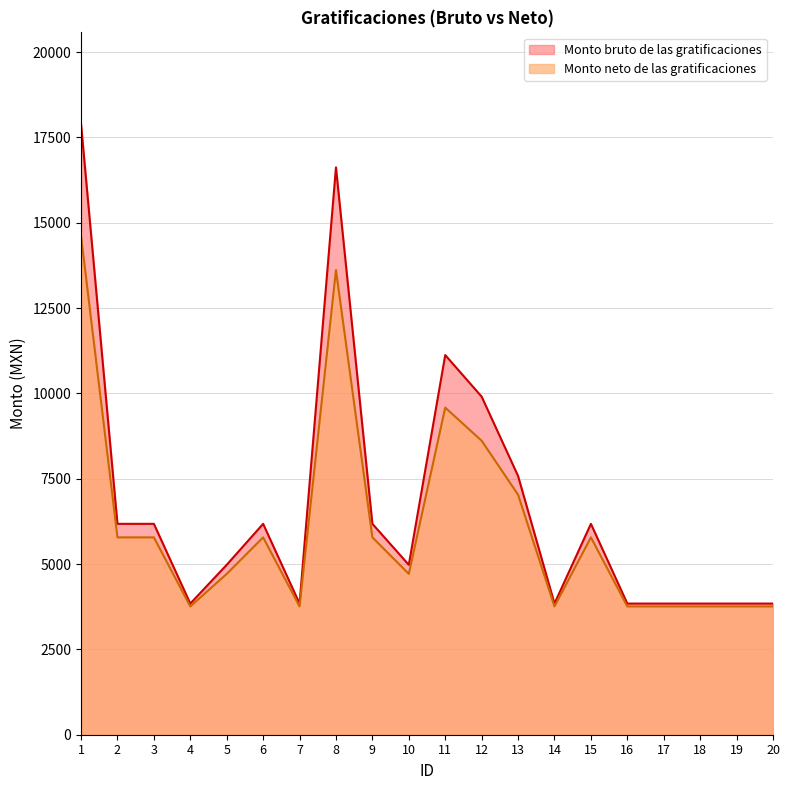

Reading left to right, extract all data points from this chart.

Monto bruto de las gratificaciones: 1=17896.2	2=6179.4	3=6179.4	4=3842.9	5=4978.4	6=6179.4	7=3842.9	8=16624.6	9=6179.4	10=4978.4	11=11124.8	12=9906.5	13=7582.3	14=3842.9	15=6179.4	16=3842.9	17=3842.9	18=3842.9	19=3842.9	20=3842.9
Monto neto de las gratificaciones: 1=14615.0	2=5782.9	3=5782.9	4=3759.2	5=4712.5	6=5782.9	7=3759.2	8=13615.0	9=5782.9	10=4712.5	11=9585.5	12=8614.2	13=7033.1	14=3759.2	15=5782.9	16=3759.2	17=3759.2	18=3759.2	19=3759.2	20=3759.2